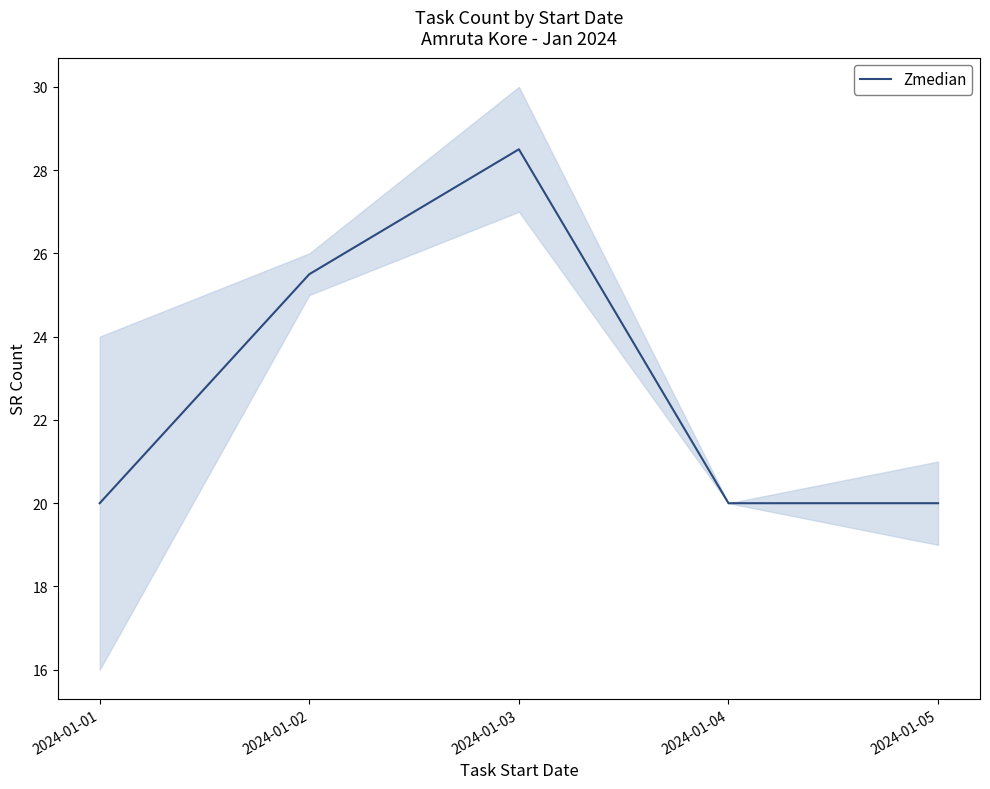

Which has a higher value, 2024-01-02 or 2024-01-01?

2024-01-02